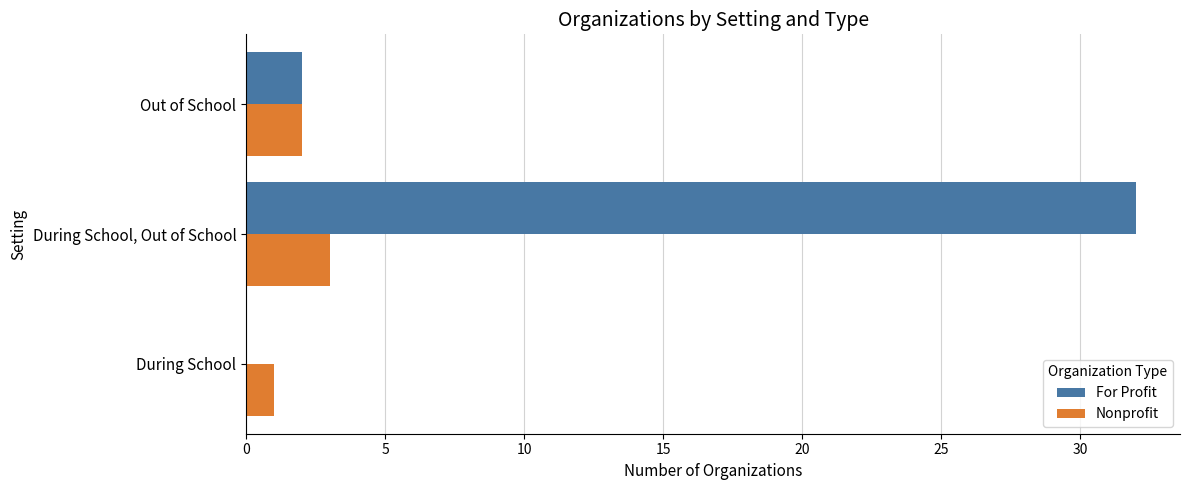

What is the sum of all Nonprofit values?

6